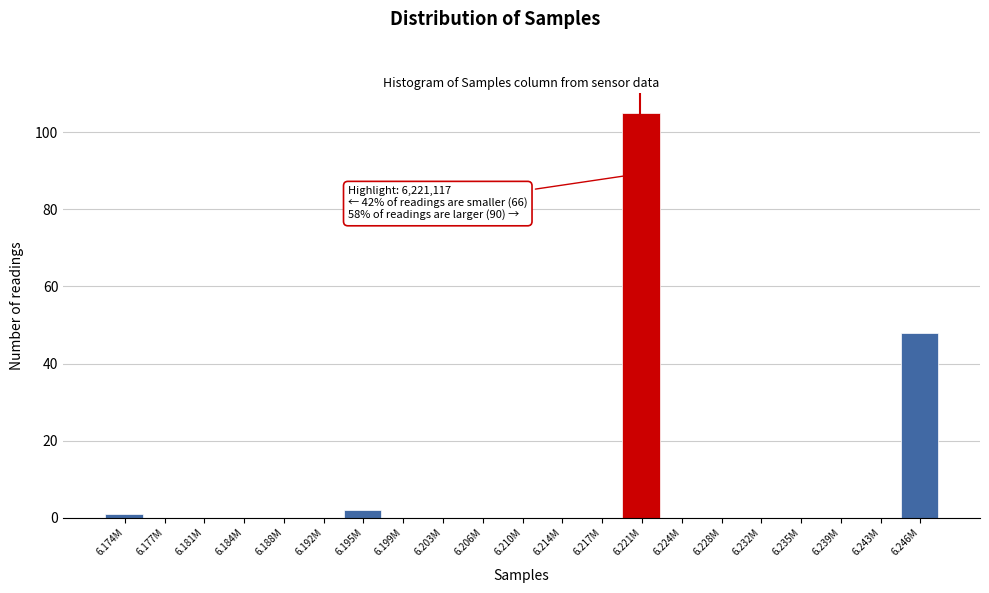

Reading left to right, list all the values displayed in this chart.

6.174M=1	6.177M=0	6.181M=0	6.184M=0	6.188M=0	6.192M=0	6.195M=2	6.199M=0	6.203M=0	6.206M=0	6.210M=0	6.214M=0	6.217M=0	6.221M=105	6.224M=0	6.228M=0	6.232M=0	6.235M=0	6.239M=0	6.243M=0	6.246M=48